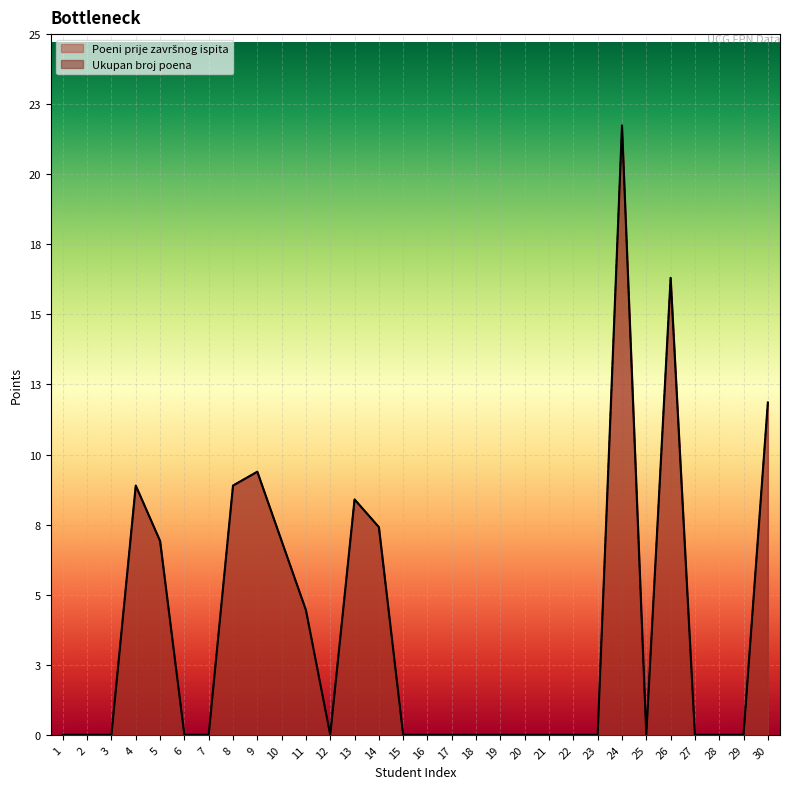

True or false: Poeni prije završnog ispita and Ukupan broj poena intersect in this chart.

False